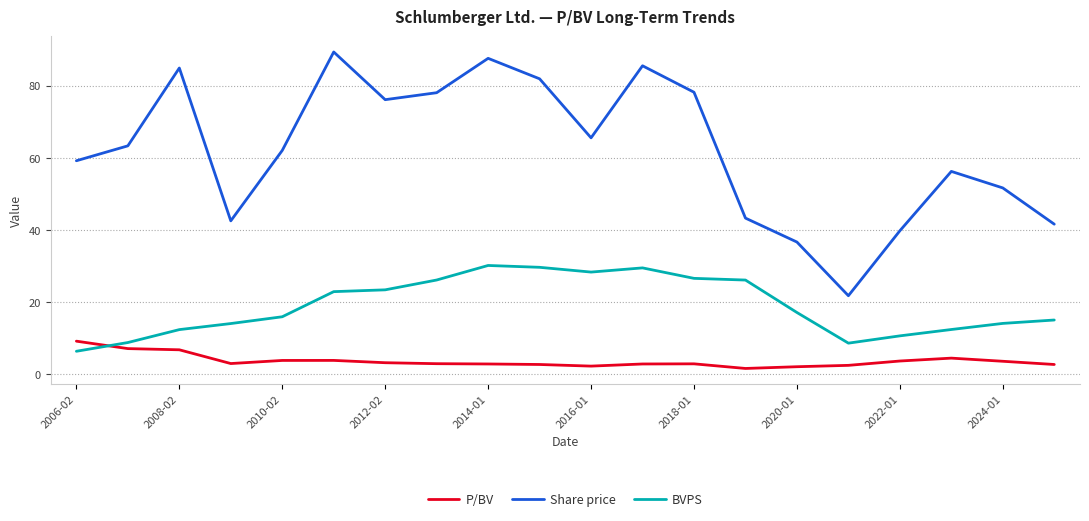

What is the sum of all Share price values?

1245.4